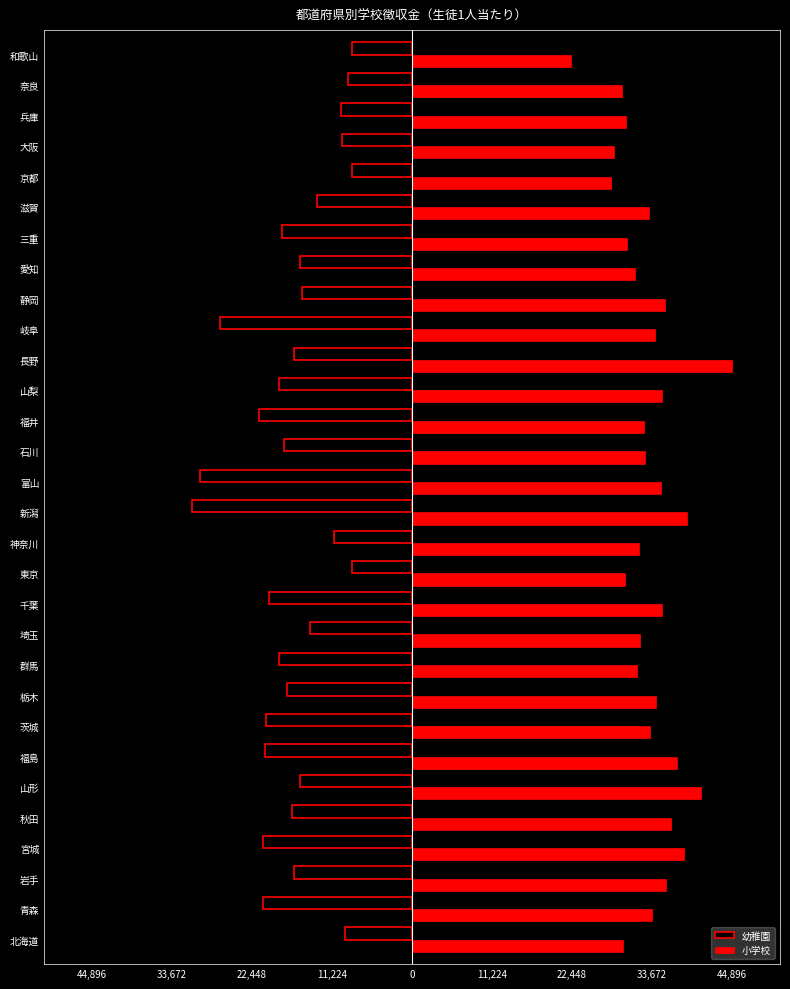

What are all the series names shown in the legend?

幼稚園, 小学校